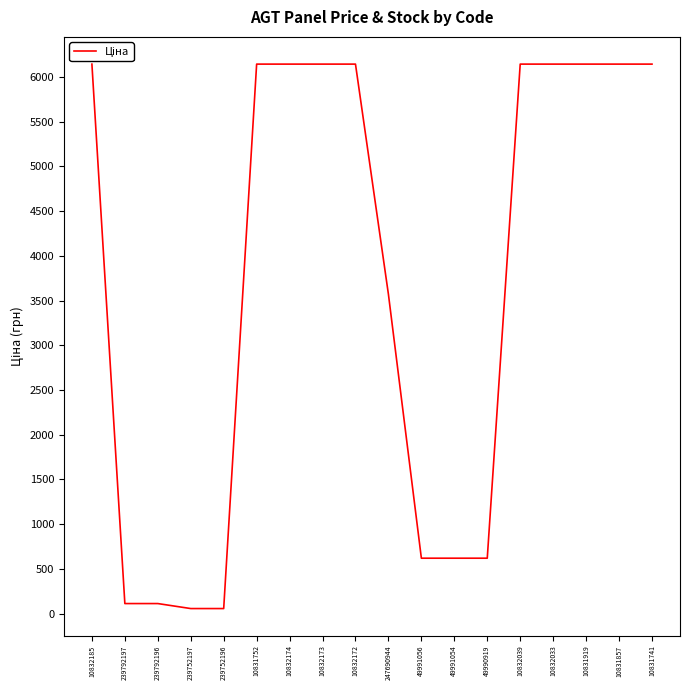

What is the difference between the maximum and minimum values?

6087.4